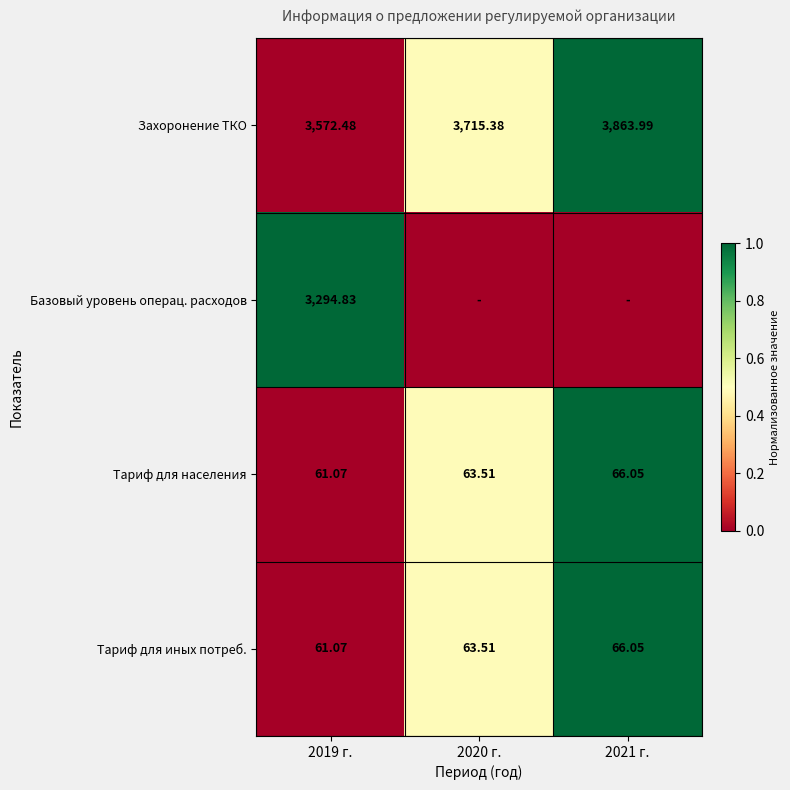

Is the value of Захоронение ТКО at 2020 г. greater than the value of Тариф для населения at 2019 г.?

Yes